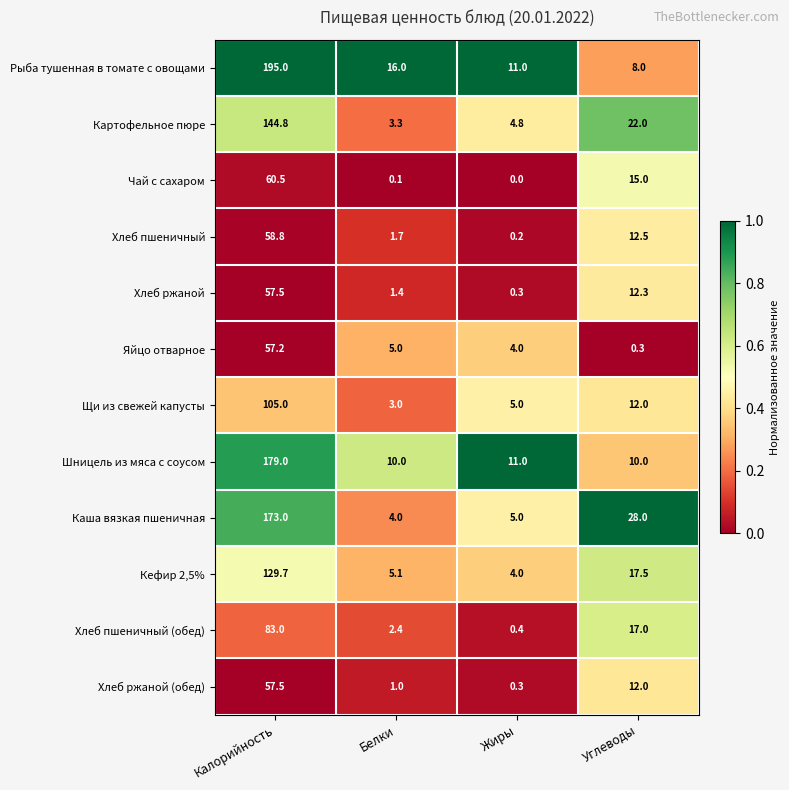

Which series has the largest total across all categories?

Рыба тушенная в томате с овощами